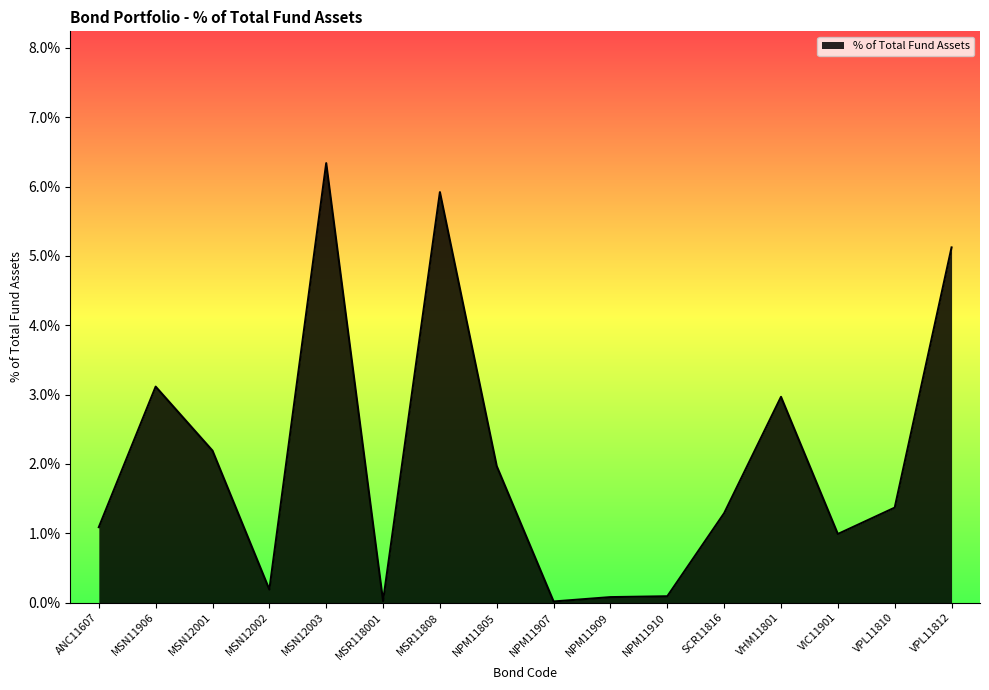

Does the chart display data point markers on the line(s)?

No